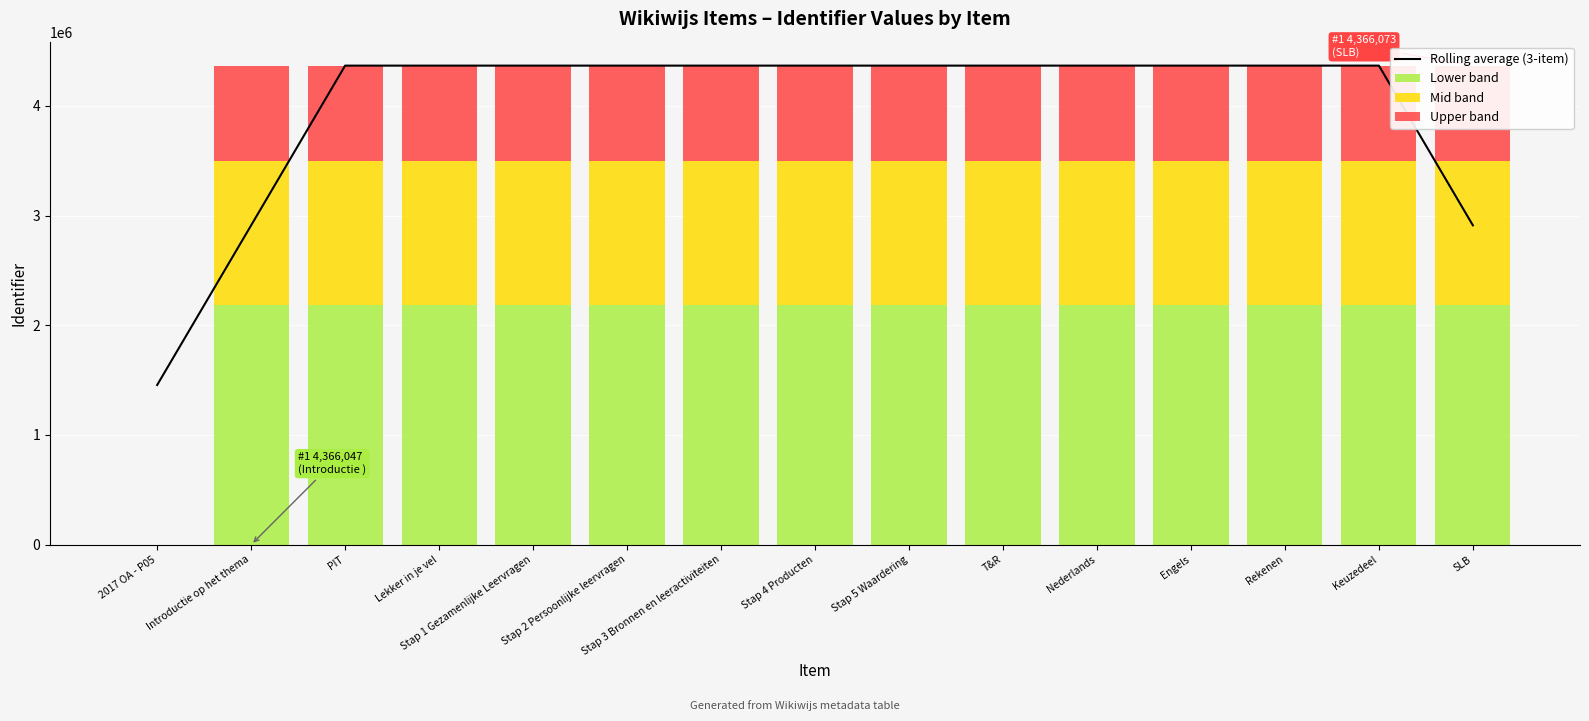

What is the label of the 9th bar from the right?

Stap 3 Bronnen en leeractiviteiten